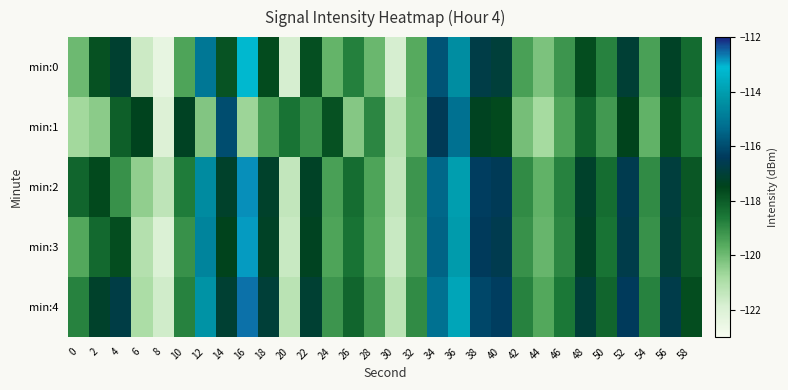

Reading right to left, transcribe all the data shown in this chart.

min:0: 58=-118.4	56=-117.3	54=-119.4	52=-117.1	50=-118.8	48=-117.7	46=-119.2	44=-120.2	42=-119.4	40=-116.9	38=-116.8	36=-114.5	34=-115.9	32=-119.6	30=-121.8	28=-119.9	26=-118.8	24=-119.8	22=-117.7	20=-121.8	18=-117.7	16=-113.2	14=-117.8	12=-115.0	10=-119.5	8=-122.4	6=-121.6	4=-117.1	2=-117.8	0=-120.0
min:1: 58=-118.7	56=-117.7	54=-119.8	52=-117.5	50=-119.3	48=-118.2	46=-119.5	44=-120.8	42=-120.1	40=-117.6	38=-117.4	36=-115.2	34=-116.5	32=-119.7	30=-121.2	28=-118.9	26=-120.3	24=-117.8	22=-119.1	20=-118.5	18=-119.4	16=-120.7	14=-116.0	12=-120.3	10=-117.3	8=-122.0	6=-117.4	4=-118.1	2=-120.4	0=-120.8
min:2: 58=-117.9	56=-116.9	54=-119.0	52=-116.6	50=-118.4	48=-117.2	46=-118.8	44=-119.8	42=-119.0	40=-116.5	38=-116.3	36=-114.0	34=-115.4	32=-119.2	30=-121.4	28=-119.5	26=-118.4	24=-119.4	22=-117.3	20=-121.4	18=-117.2	16=-112.8	14=-117.2	12=-114.5	10=-118.7	8=-121.3	6=-120.5	4=-119.1	2=-117.6	0=-118.2
min:3: 58=-118.0	56=-117.0	54=-119.1	52=-116.7	50=-118.5	48=-117.3	46=-118.9	44=-119.9	42=-119.1	40=-116.6	38=-116.4	36=-114.1	34=-115.5	32=-119.3	30=-121.5	28=-119.6	26=-118.5	24=-119.5	22=-117.4	20=-121.5	18=-117.3	16=-112.9	14=-117.5	12=-114.7	10=-119.1	8=-122.0	6=-121.1	4=-117.7	2=-118.3	0=-119.6
min:4: 58=-117.7	56=-116.7	54=-118.8	52=-116.4	50=-118.2	48=-117.0	46=-118.6	44=-119.6	42=-118.8	40=-116.3	38=-116.1	36=-113.8	34=-115.2	32=-119.0	30=-121.2	28=-119.3	26=-118.2	24=-119.2	22=-117.1	20=-121.2	18=-117.0	16=-112.6	14=-117.1	12=-114.3	10=-118.8	8=-121.7	6=-120.9	4=-116.8	2=-117.2	0=-118.8